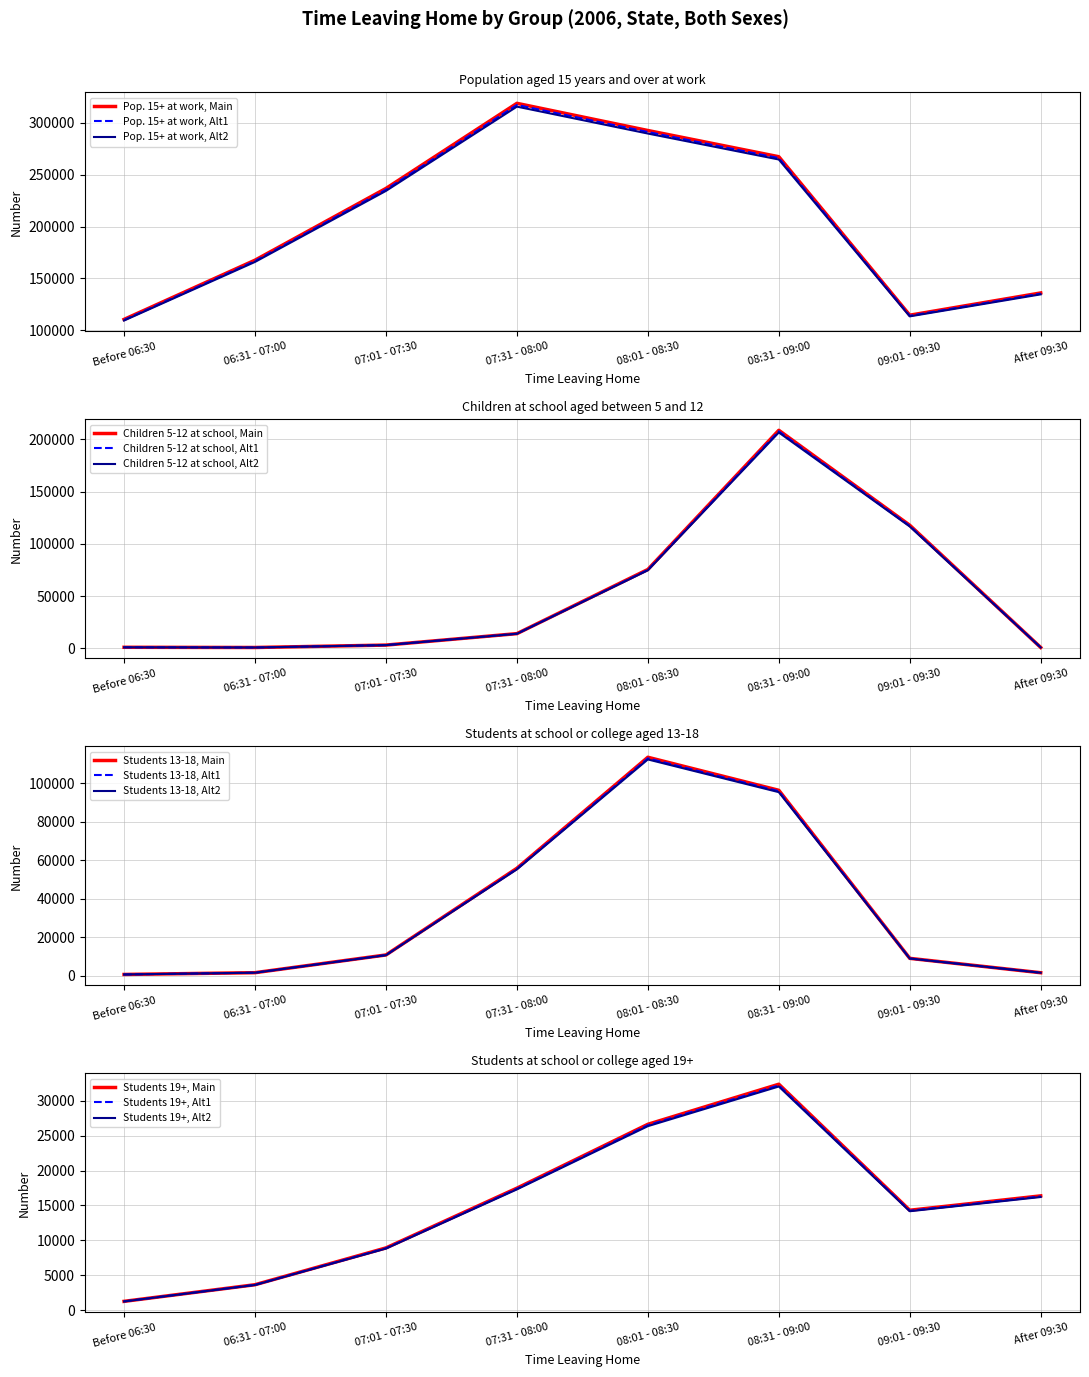

Which series has the largest range (max minus min)?

Children at school aged between 5 and 12